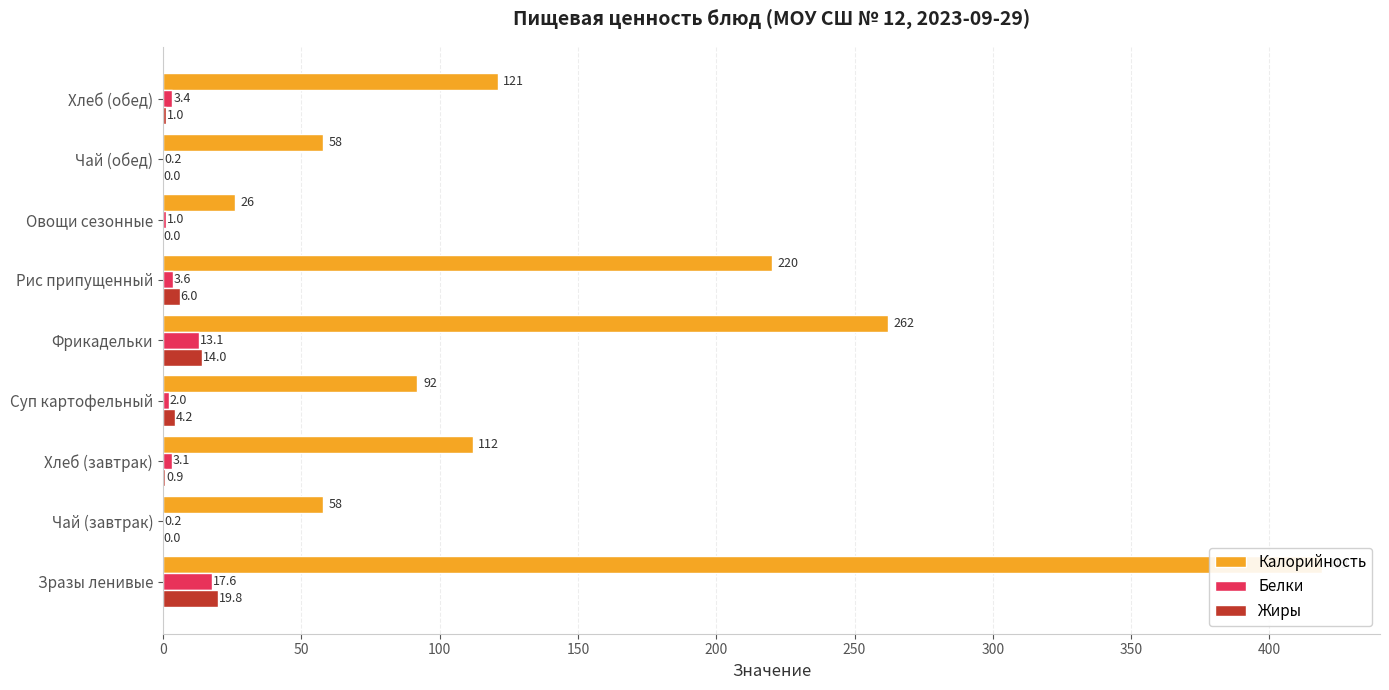

Is the value of Белки at Фрикадельки greater than the value of Калорийность at Хлеб (обед)?

No